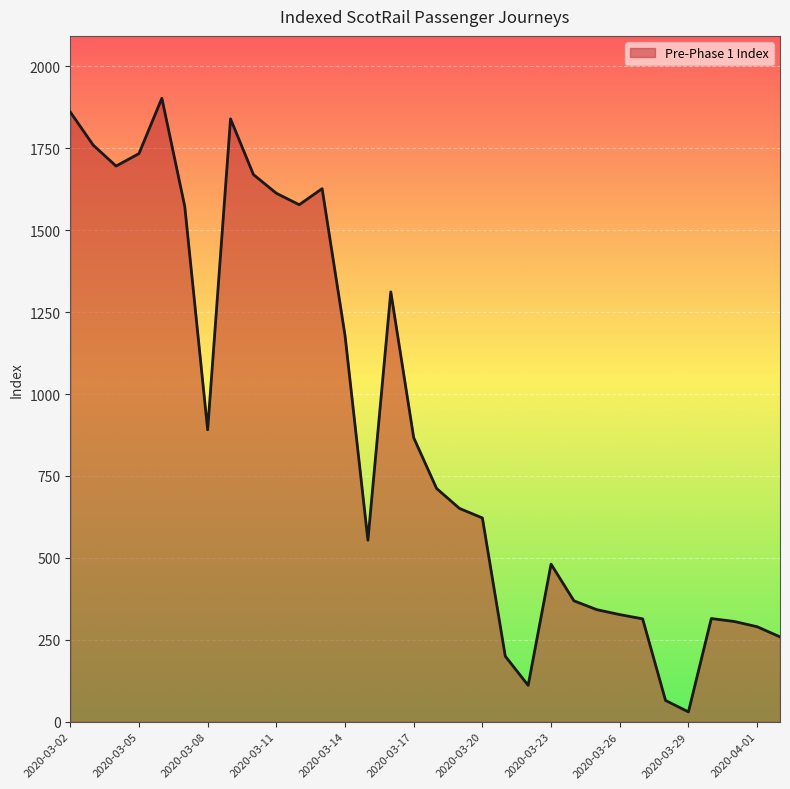

What is the greatest value displayed?

1903